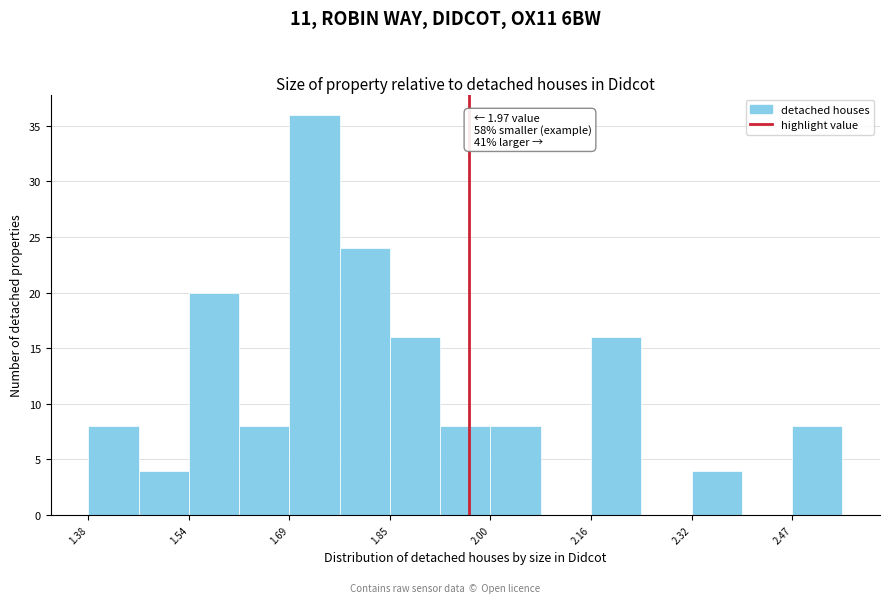

Around what value on the x-axis is the tallest bar? Give the approximate position of its centre, as read against the axis.

1.74